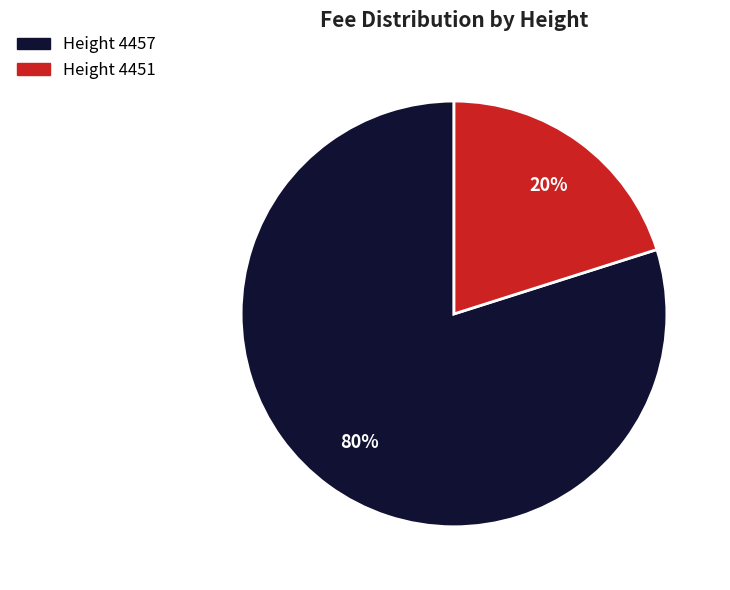

To the nearest percent, what is the average slice percentage?

50%